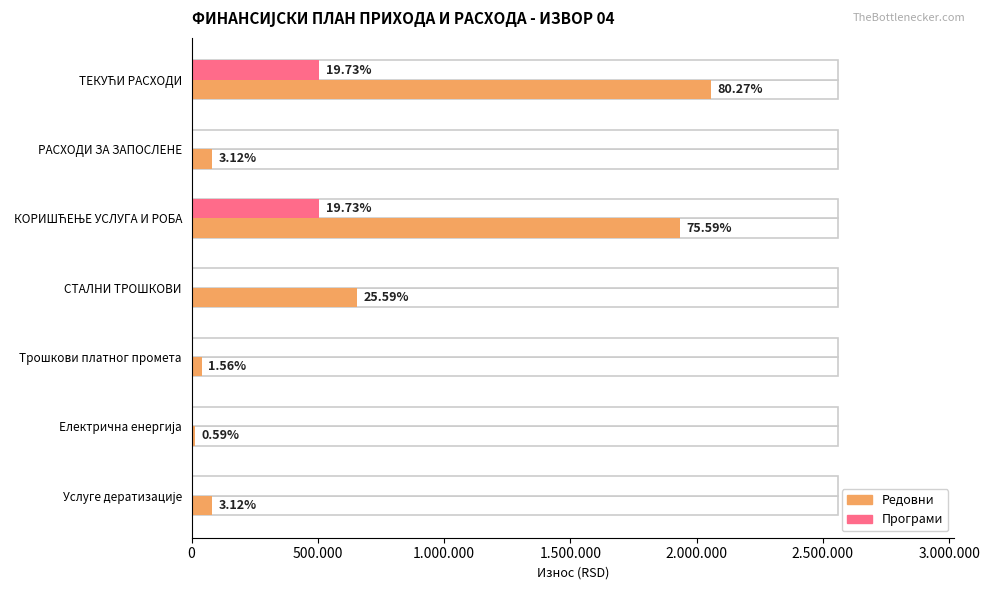

Does the chart contain any negative values?

No